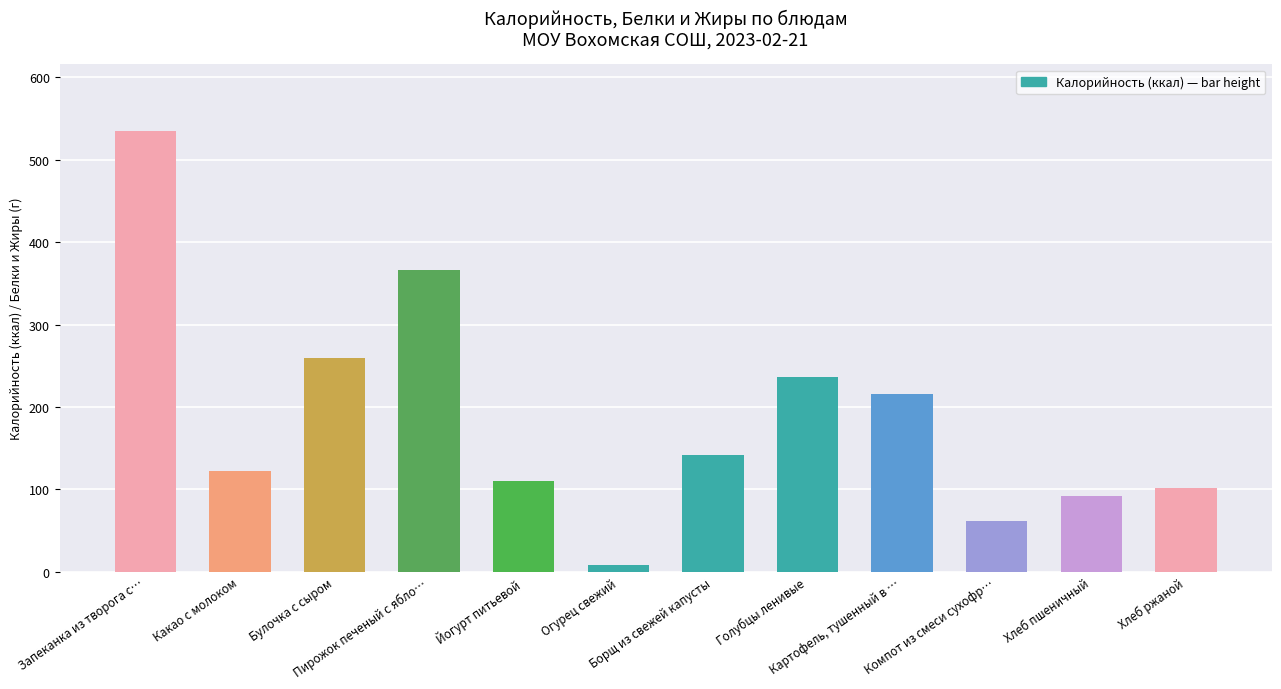

Does the chart contain any negative values?

No